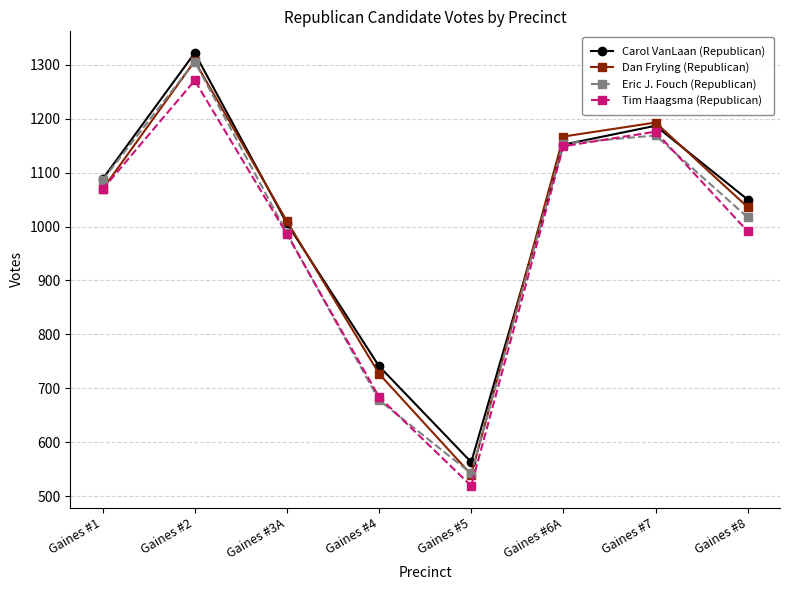

Which label corresponds to the largest value in the chart?

Gaines #2